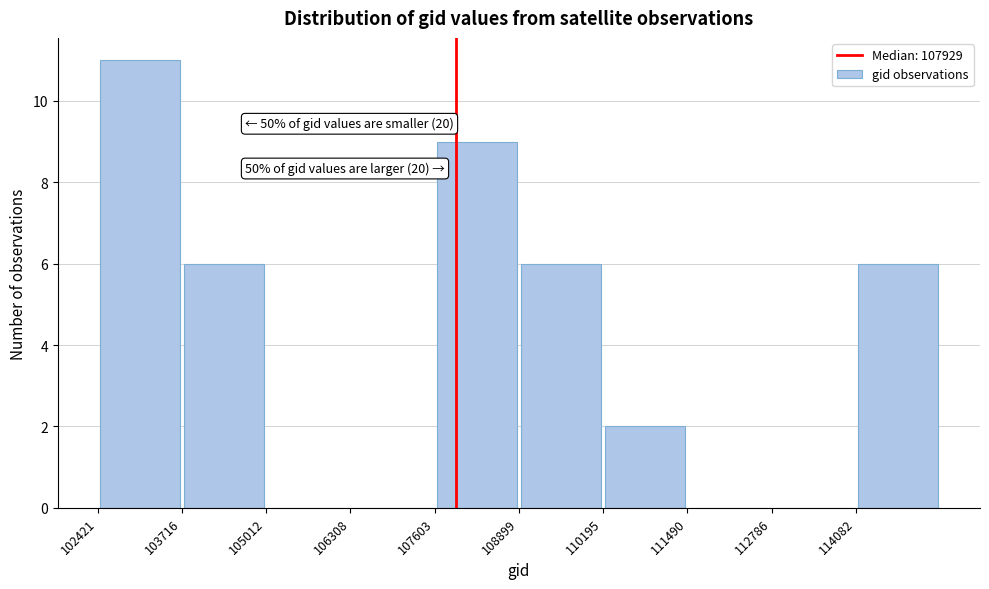

Over which range of the x-axis is the bar tallest?

102400 to 103800